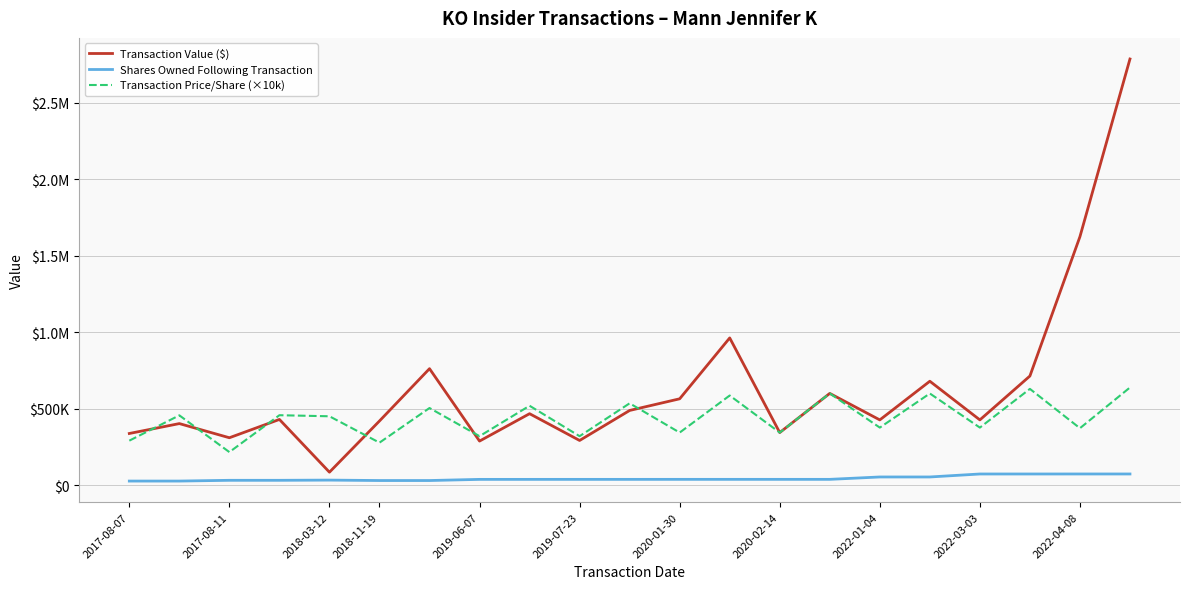

True or false: Transaction Value ($) and Transaction Price/Share (×10k) intersect in this chart.

True